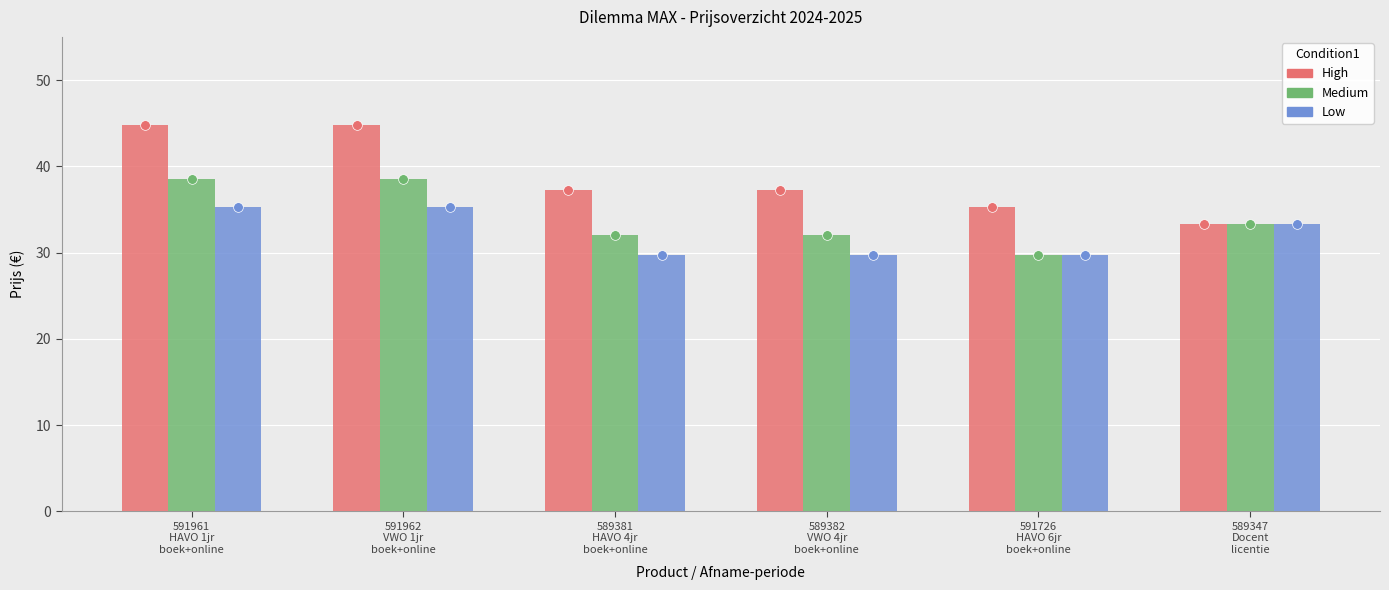

The value of Medium at 589347
Docent
licentie is 9.1. True or false?

False